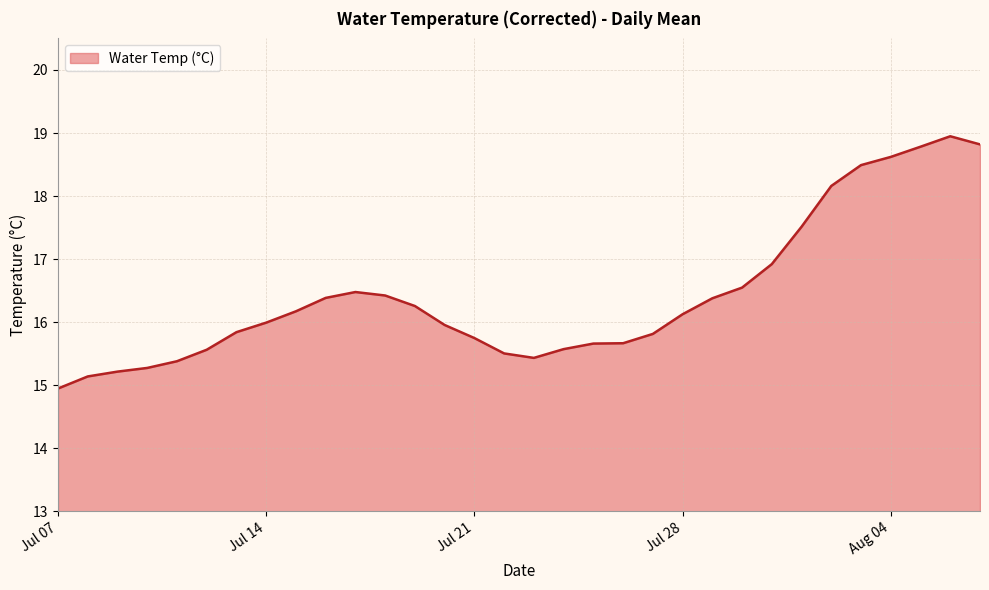

What is the smallest value displayed?

14.9